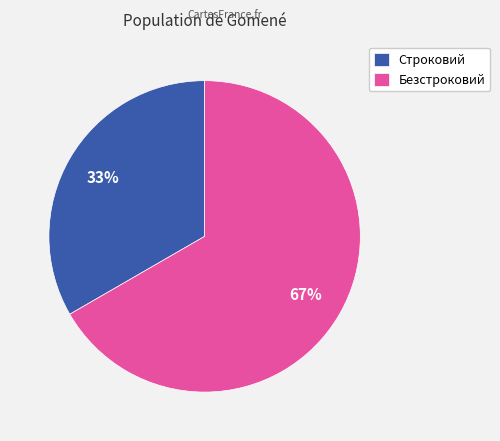

To the nearest percent, what is the average slice percentage?

50%